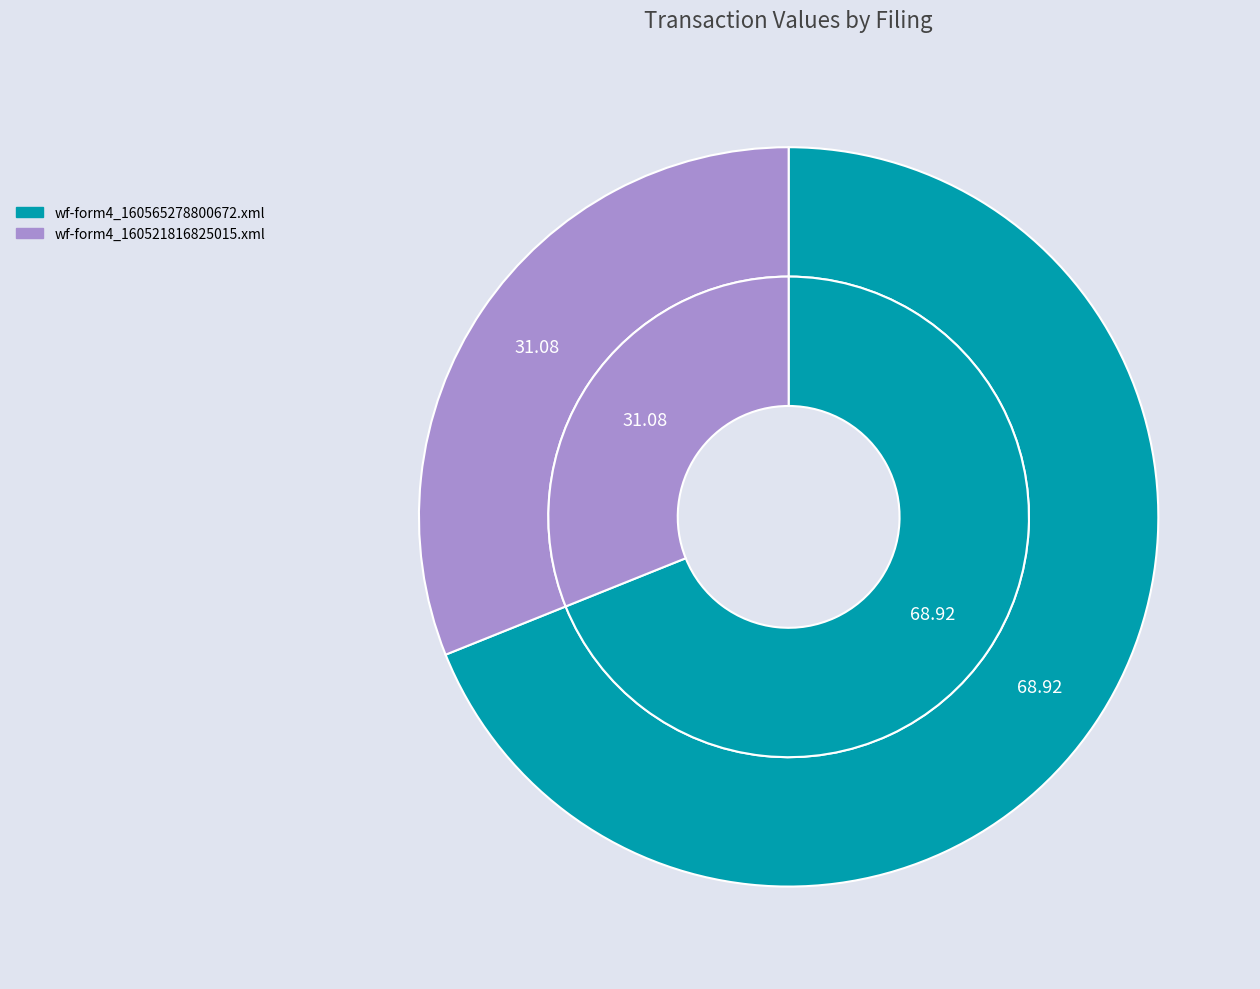

Which slice is the smallest?

wf-form4_160521816825015.xml